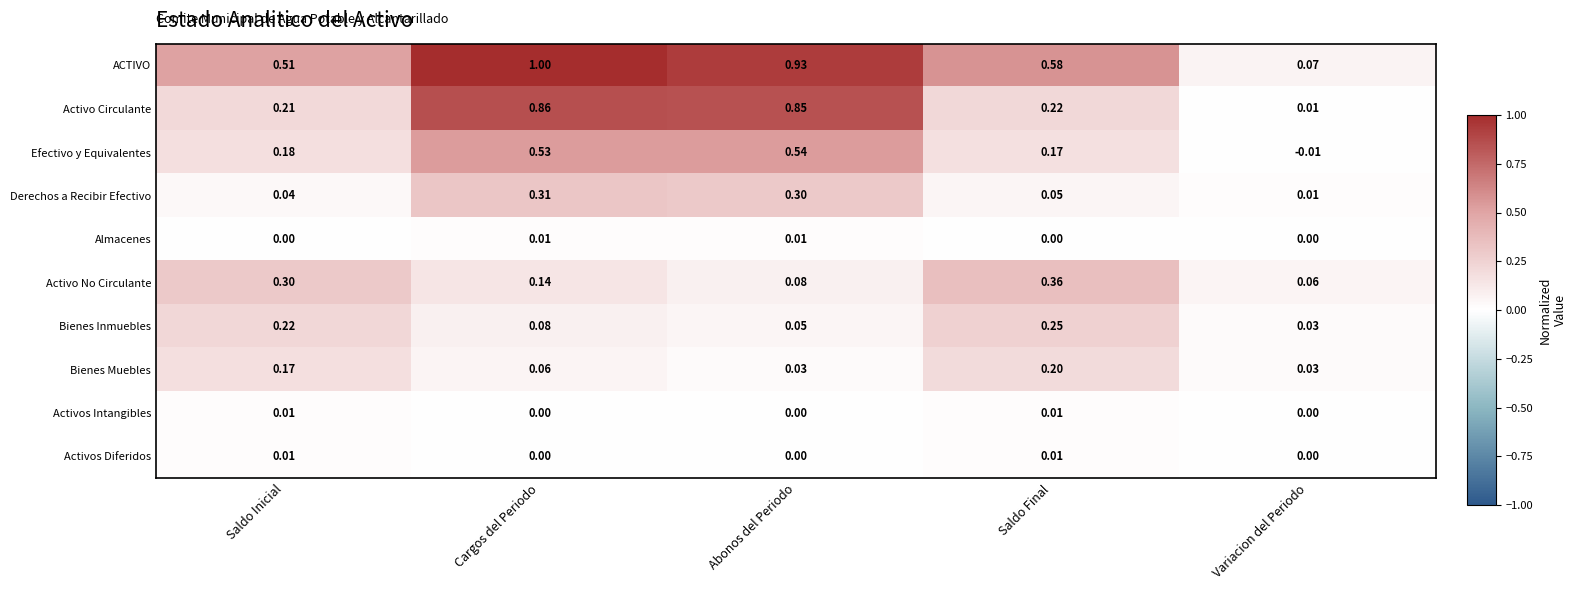

Which series has the widest spread of values?

ACTIVO